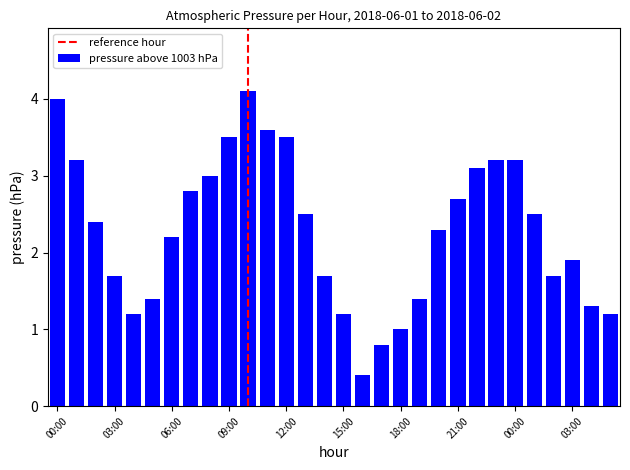

How many bars are there in total?

30